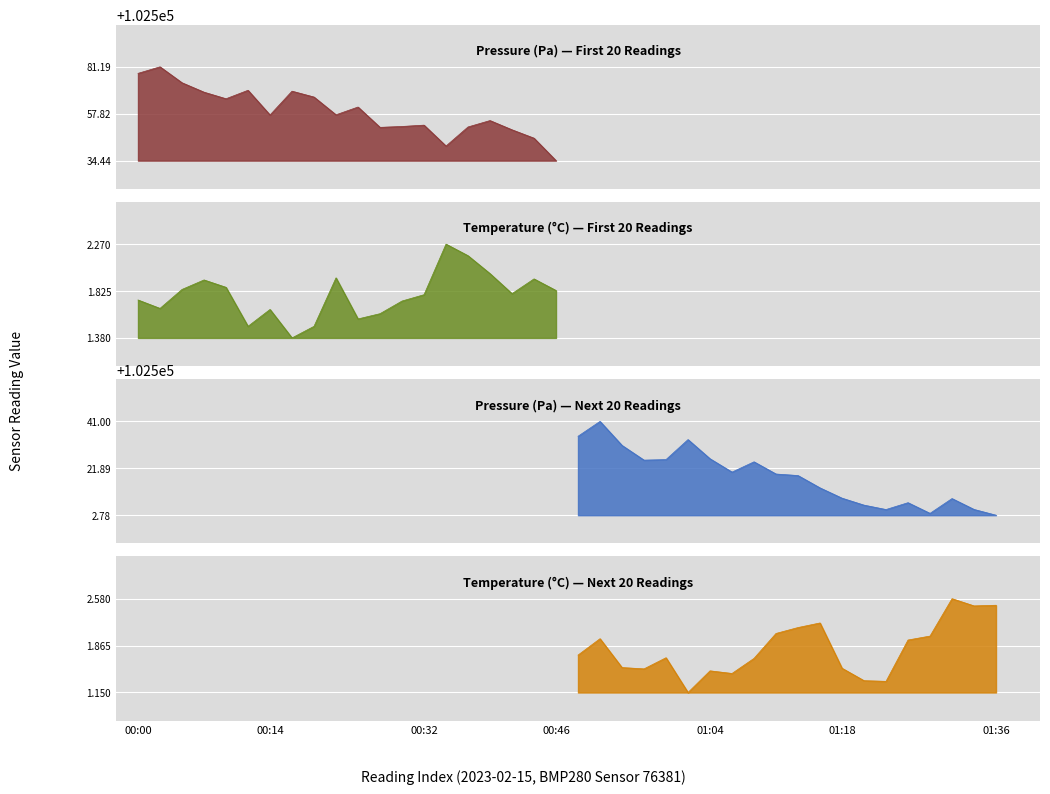

At which category does the chart reach its peak across all series?

00:02